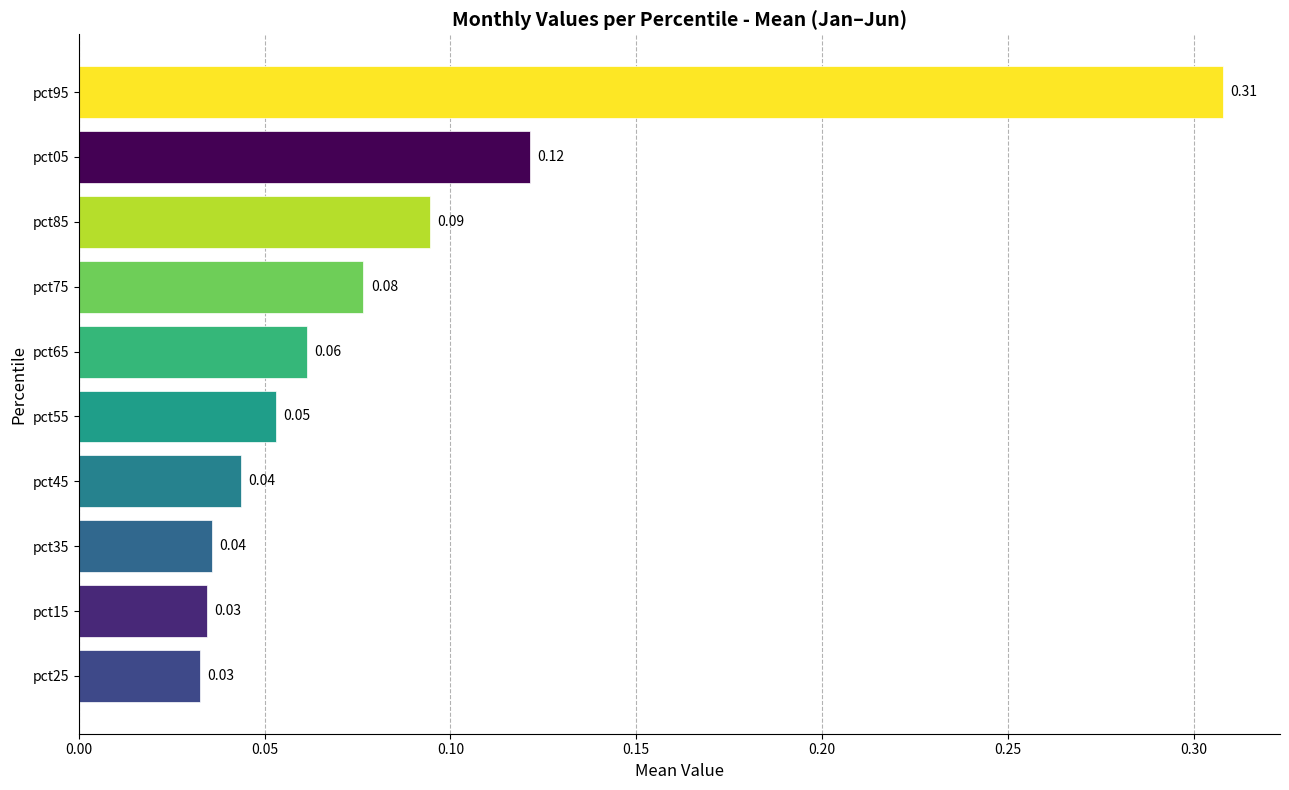

Which has a higher value, pct85 or pct05?

pct05